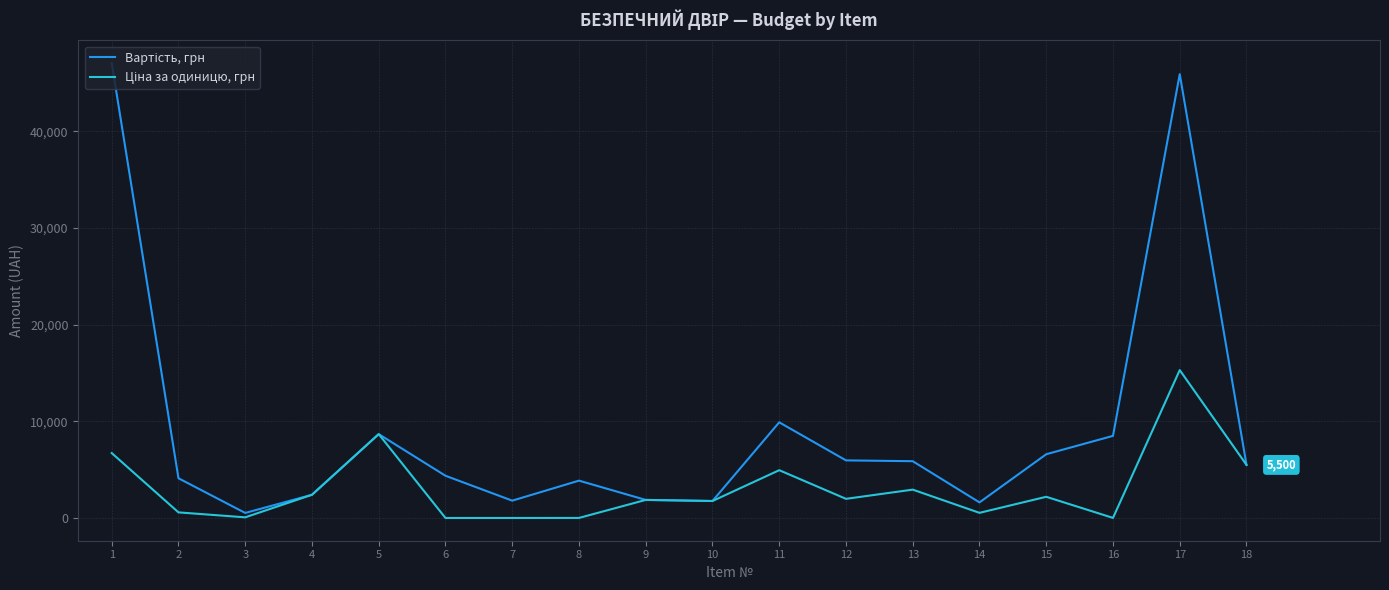

What is the difference between the highest and lowest values at 1?

40320.0